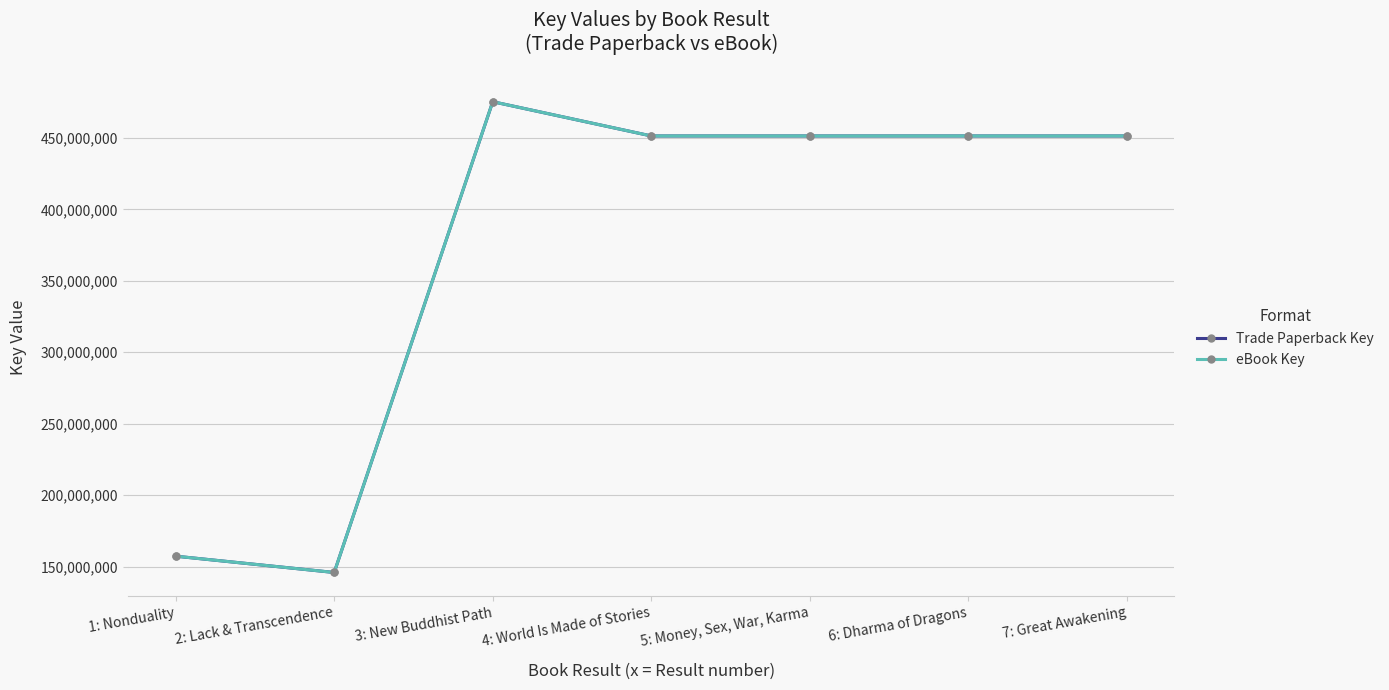

What is the lowest value of the eBook Key series?

145852268